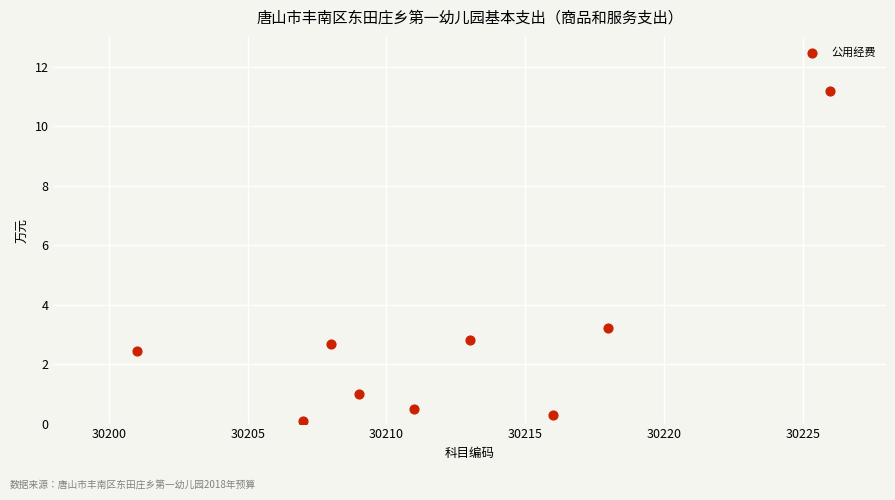

What is the average X value?

30212.1